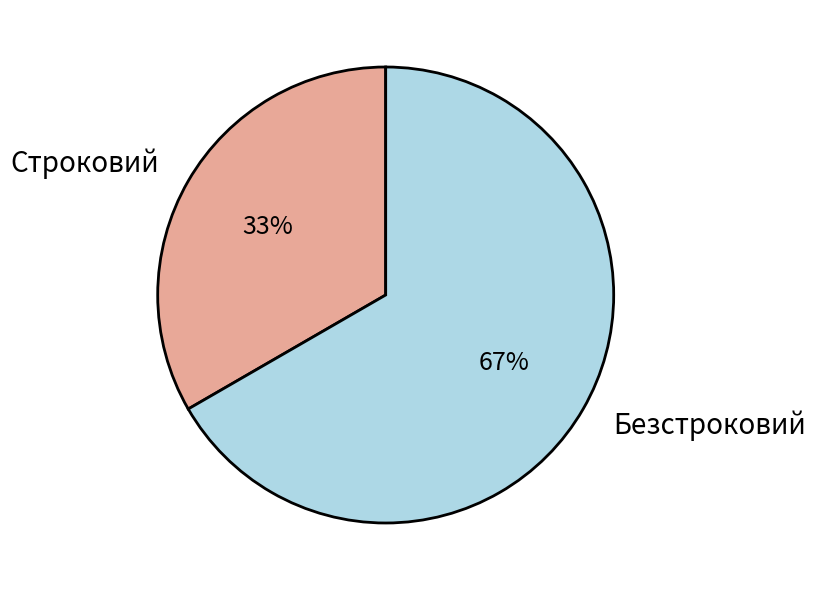

Combined, do Безстроковий and Строковий account for over 50%?

Yes